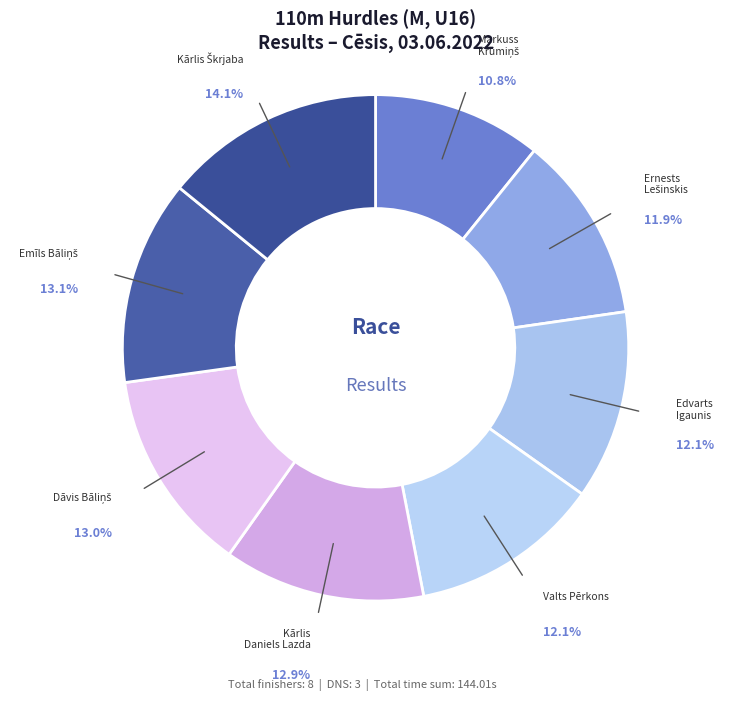

How many segments does this pie chart have?

8